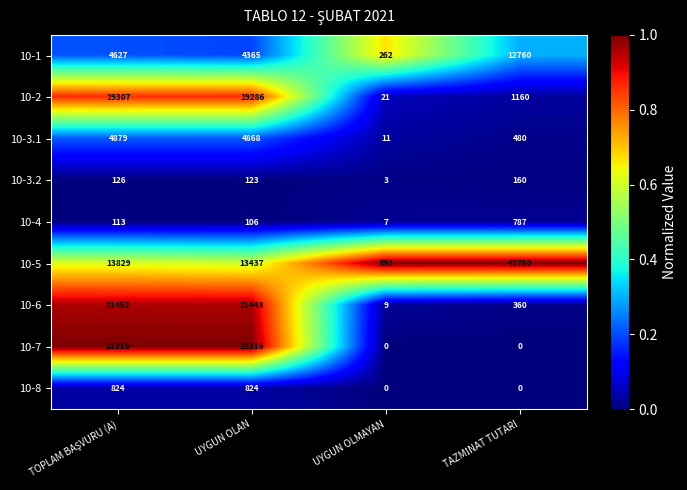

The value of 10-5 at UYGUN OLAN is 13437. True or false?

True